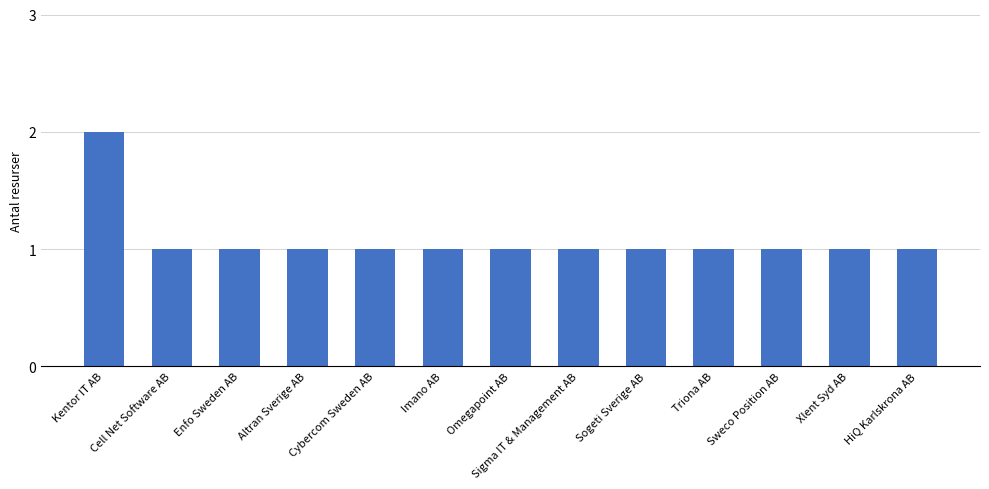

What is the value of the 6th bar from the left?

1